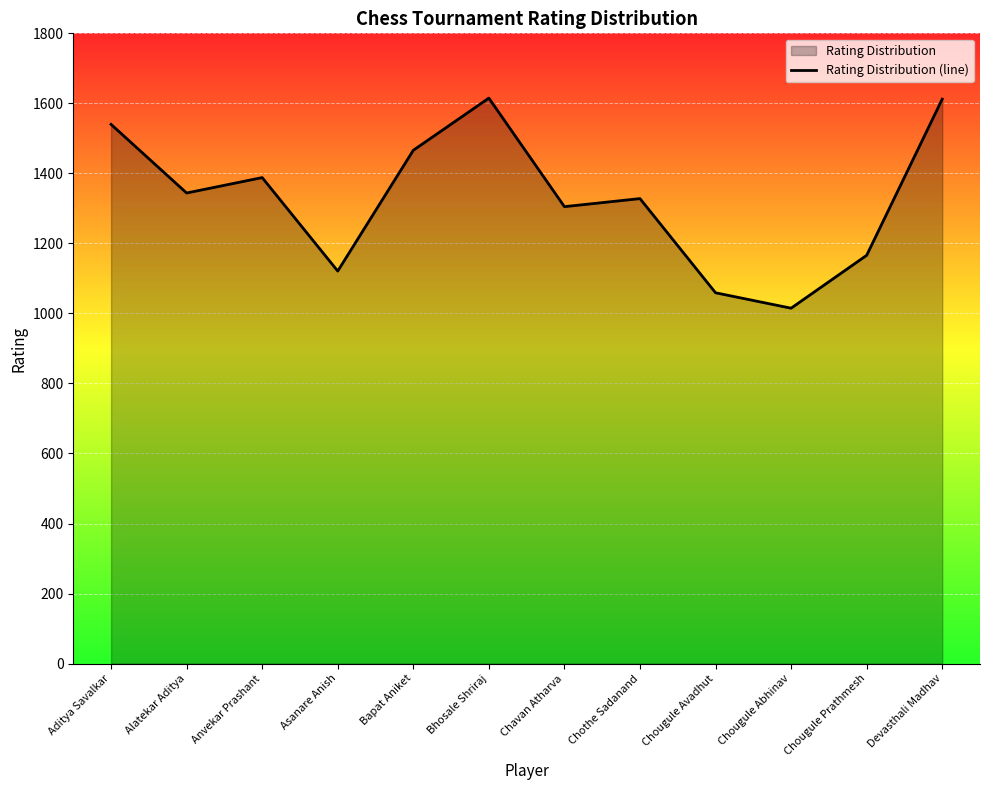

Which label corresponds to the smallest value in the chart?

Chougule Abhinav